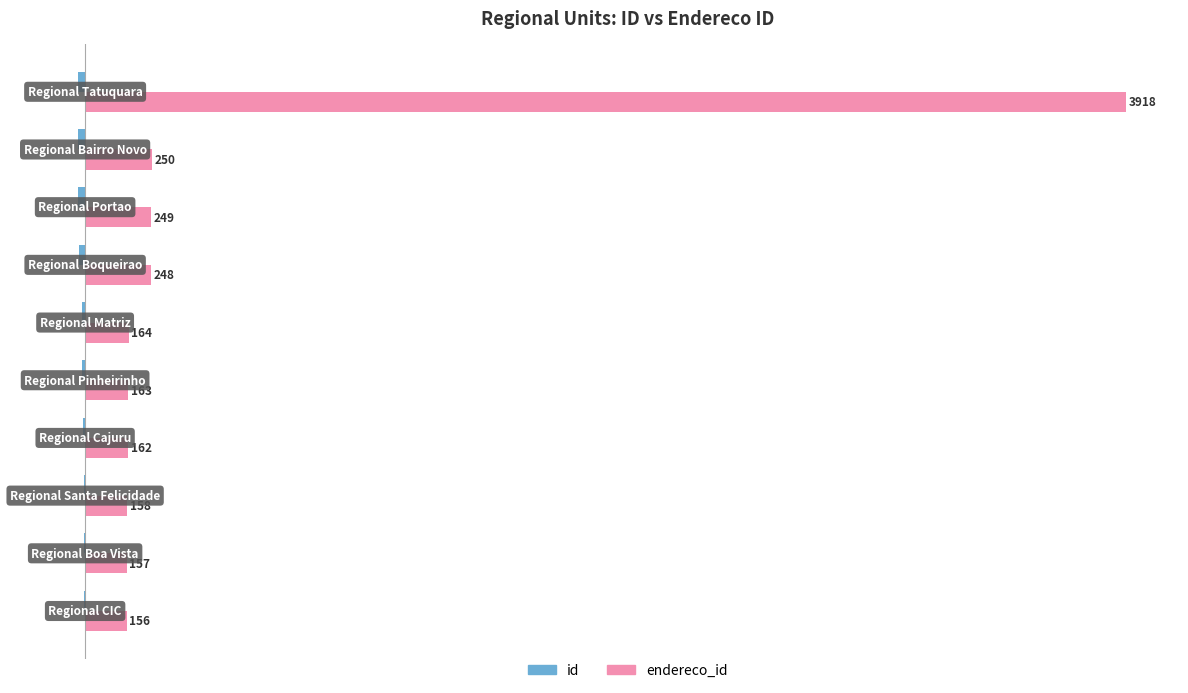

What is the greatest value displayed?

3918